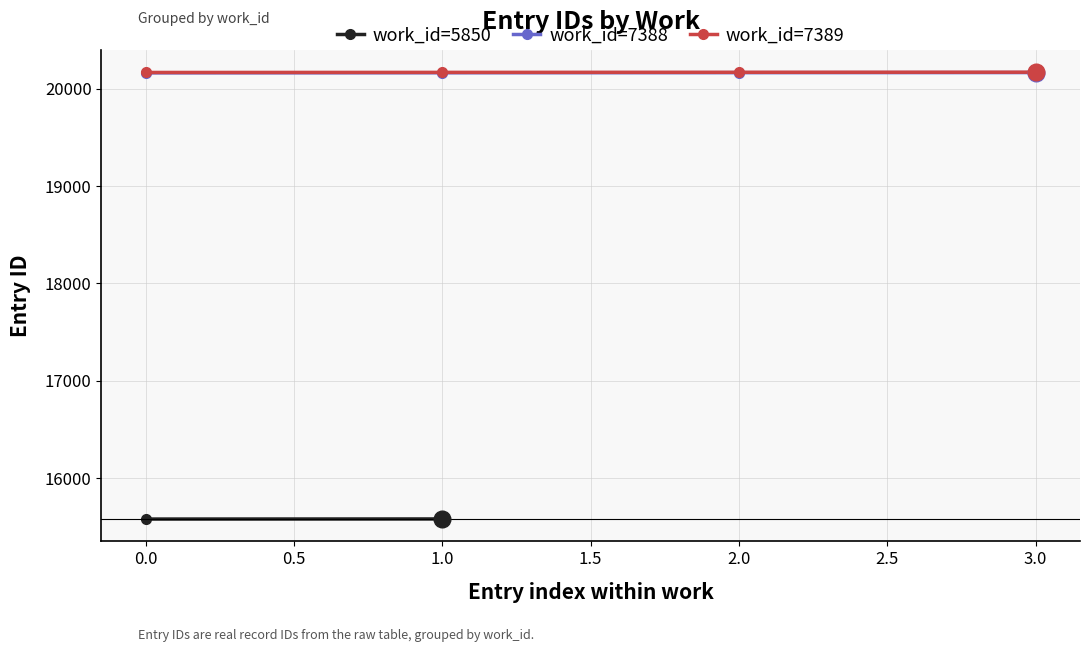

The work_7389 series shows 20170 at 3. True or false?

True